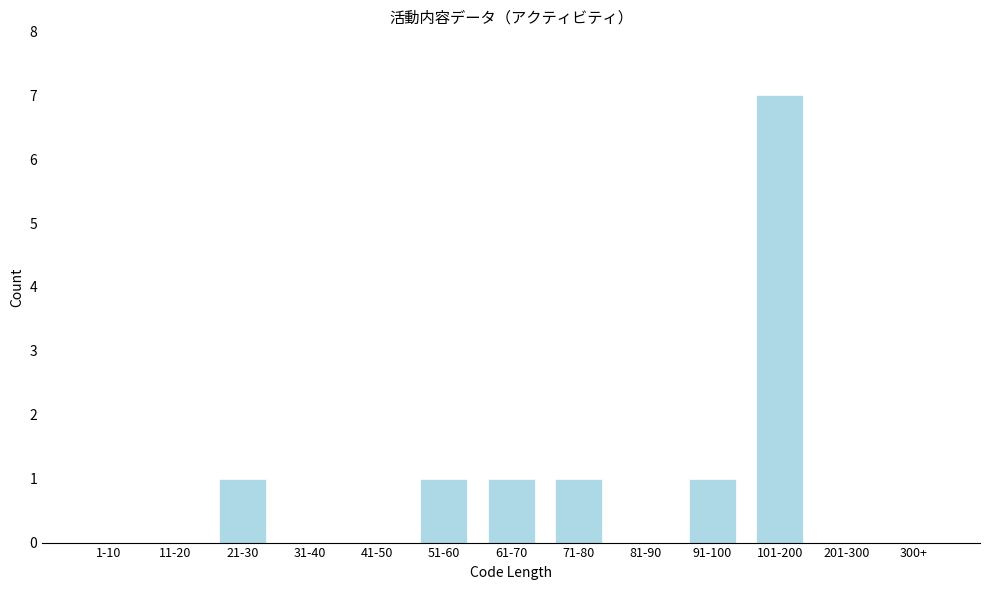

Reading left to right, transcribe all the data shown in this chart.

1-10=0	11-20=0	21-30=1	31-40=0	41-50=0	51-60=1	61-70=1	71-80=1	81-90=0	91-100=1	101-200=7	201-300=0	300+=0